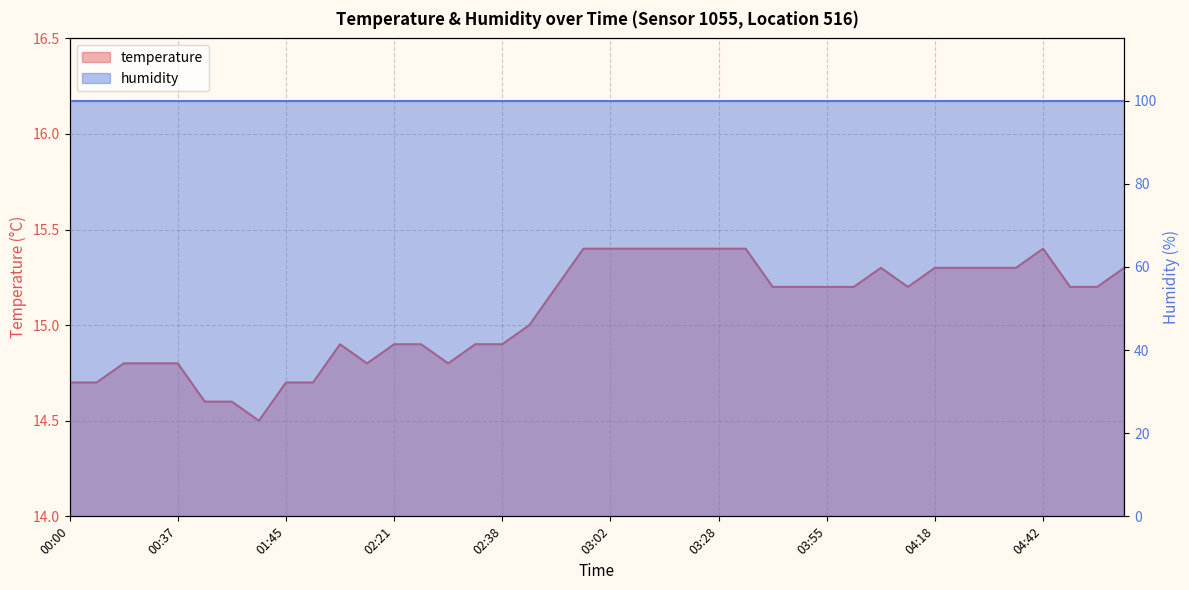

Does the chart have visible grid lines?

Yes